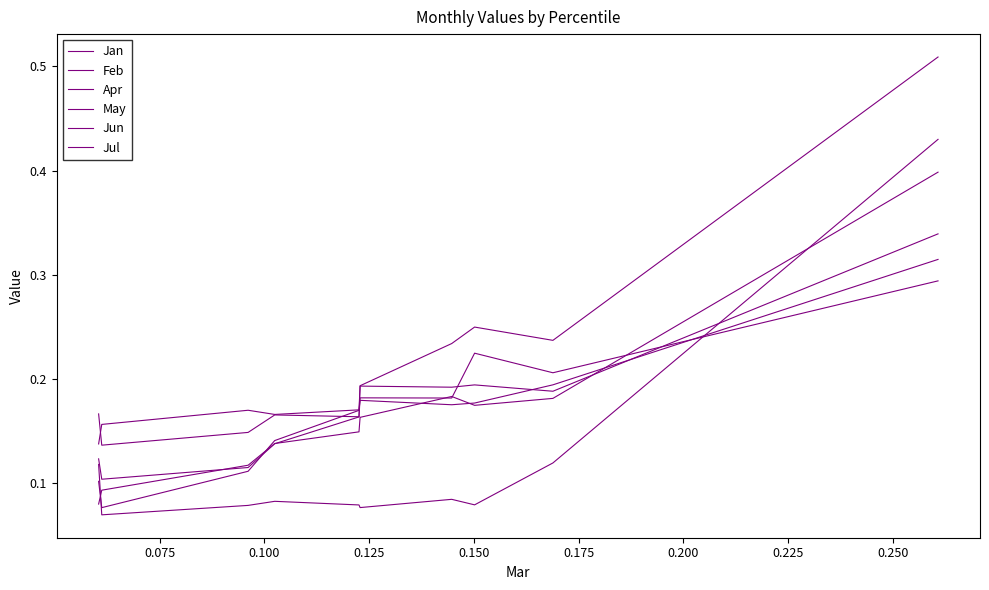

Where is Apr nearest to the value 0?

0.075